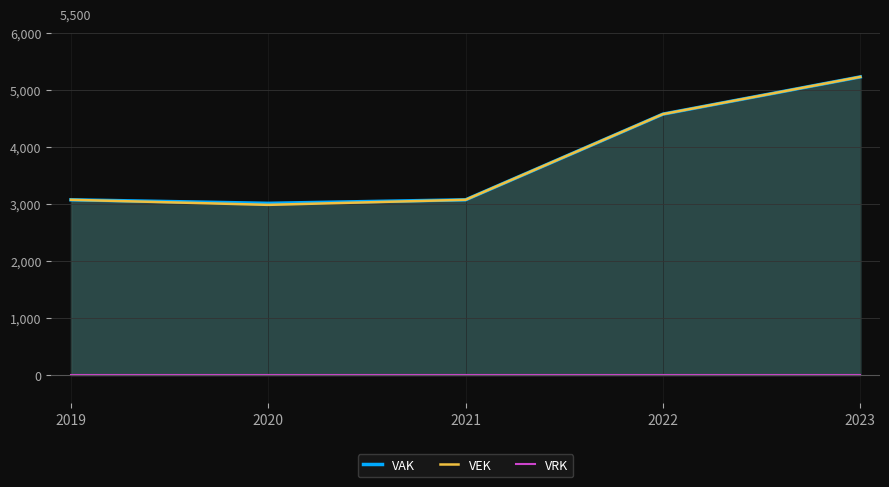

At how many categories does at least one series exceed 710?

5